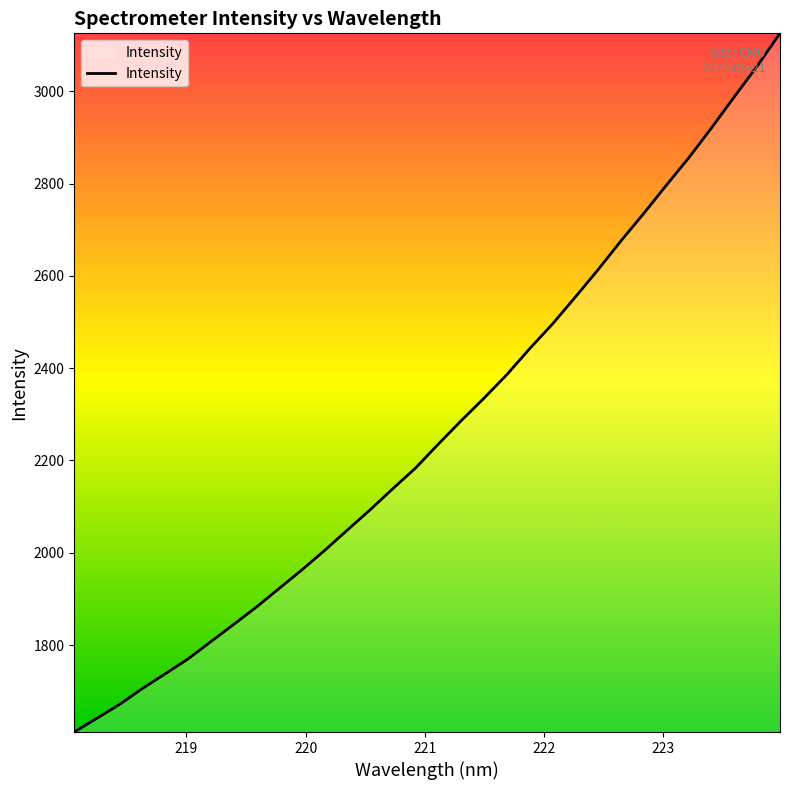

What is the maximum value shown in the chart?

3125.6